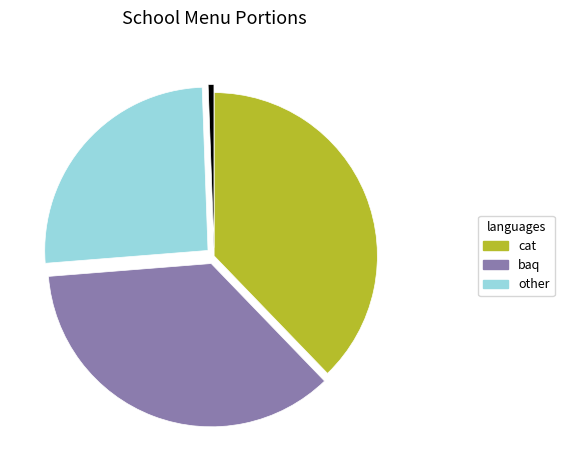

Is there any slice that represents more than half of the pie?

No